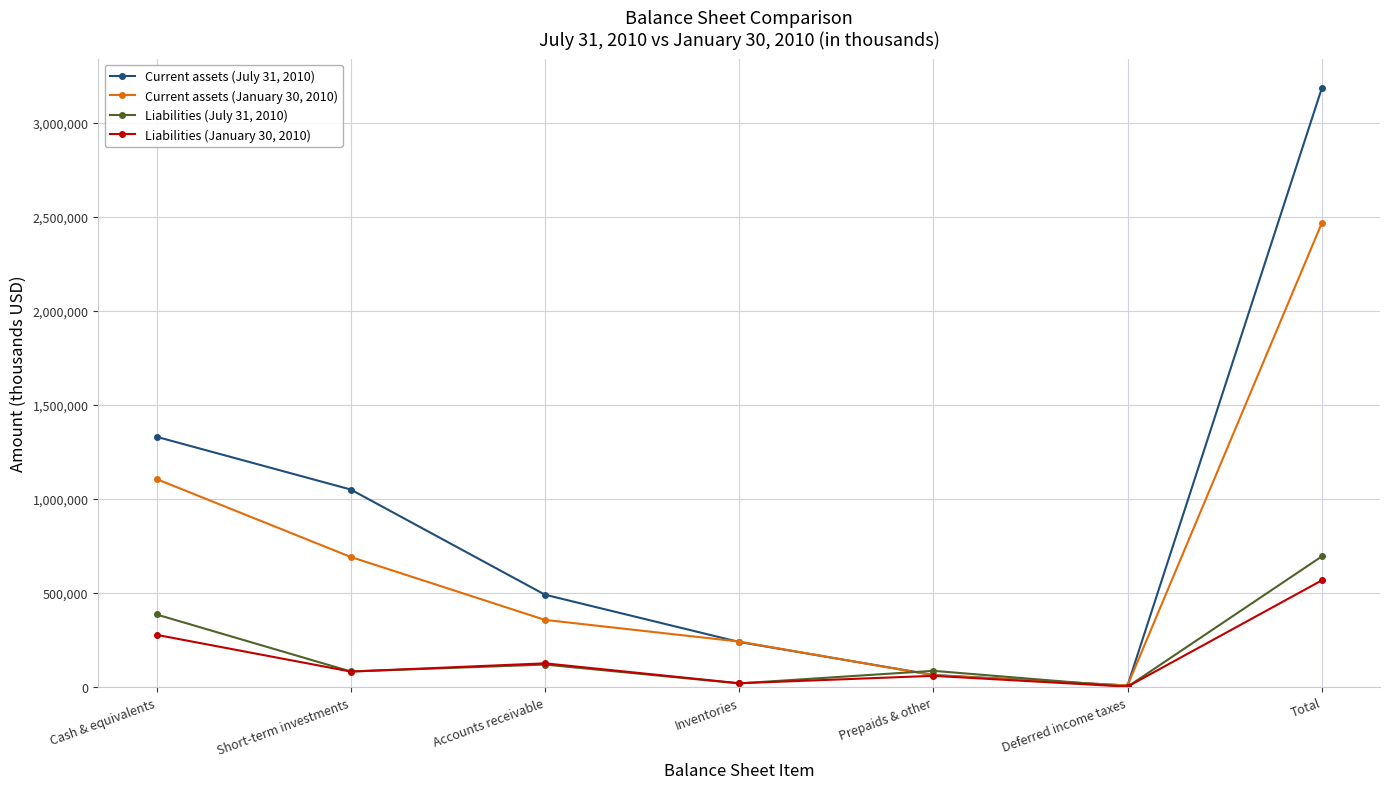

True or false: Current assets (January 30, 2010) has a value of 118199 at Inventories.

False